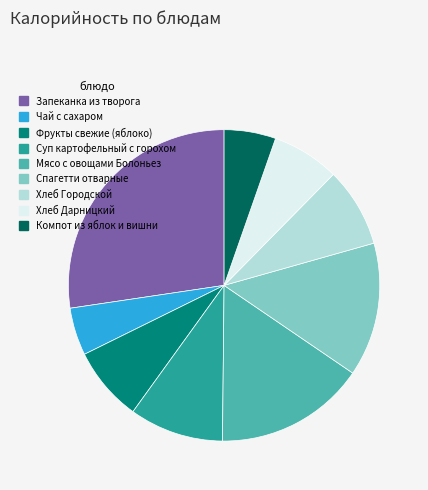

True or false: Суп картофельный с горохом accounts for 1% of the total.

False